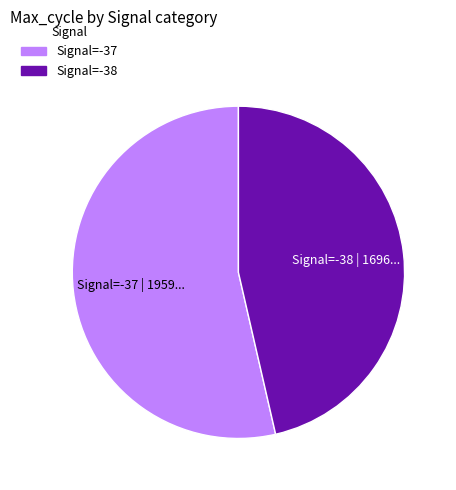

Is there any slice that represents more than half of the pie?

Yes